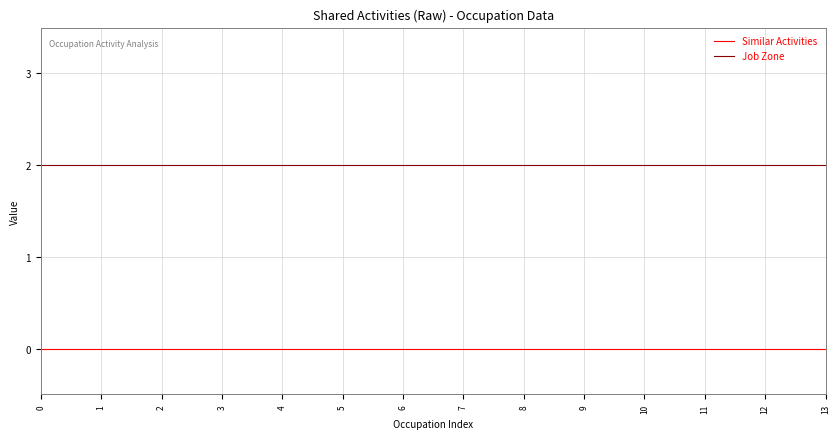

The value of Job Zone at 7 is 2. True or false?

True